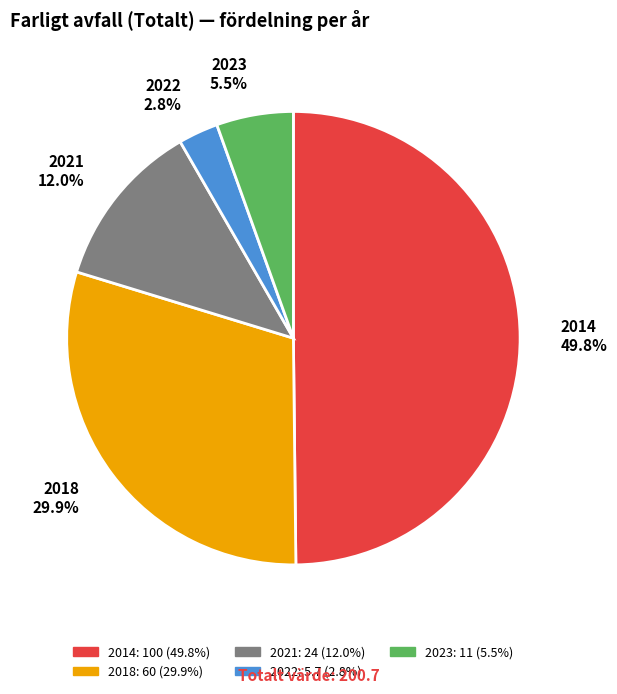

To the nearest percent, what is the combined percentage of 2018 and 2023?

35%